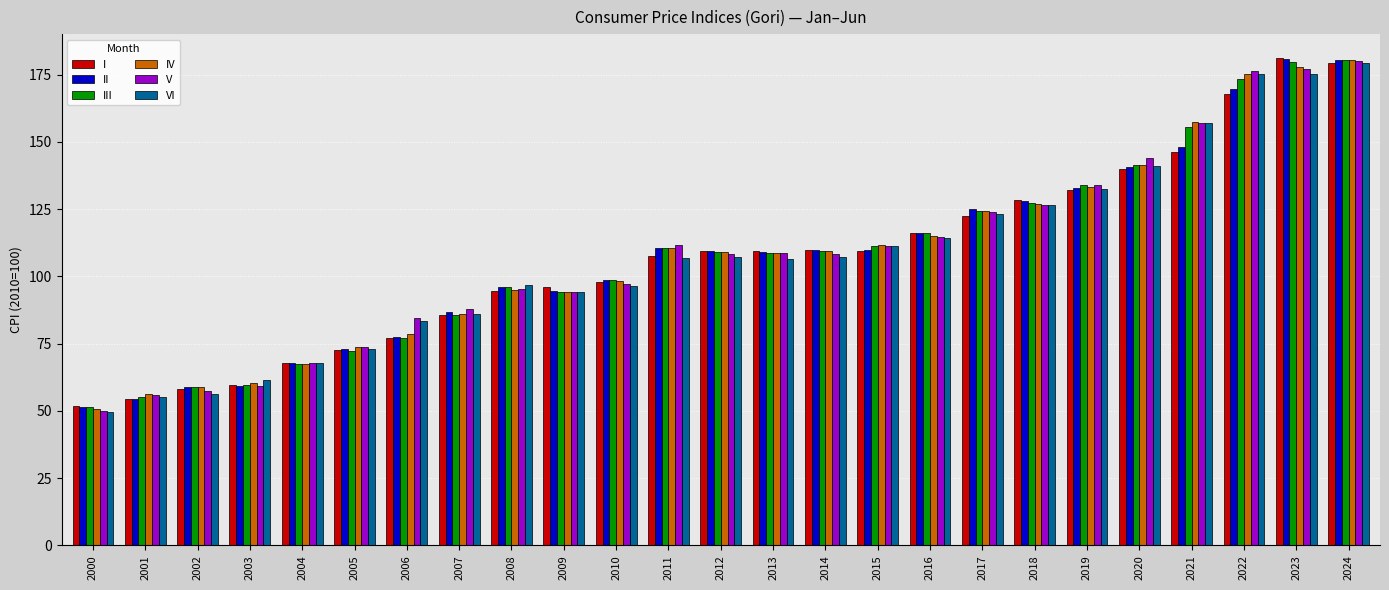

What is the greatest value displayed?

181.1